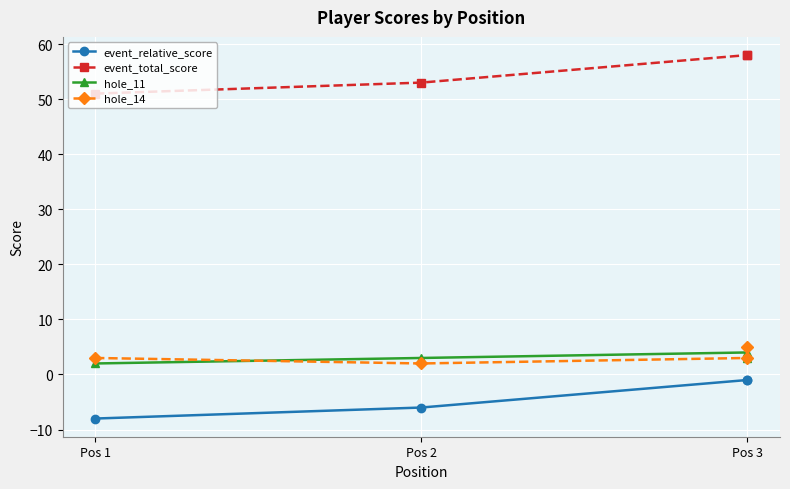

How many series are shown in this chart?

4